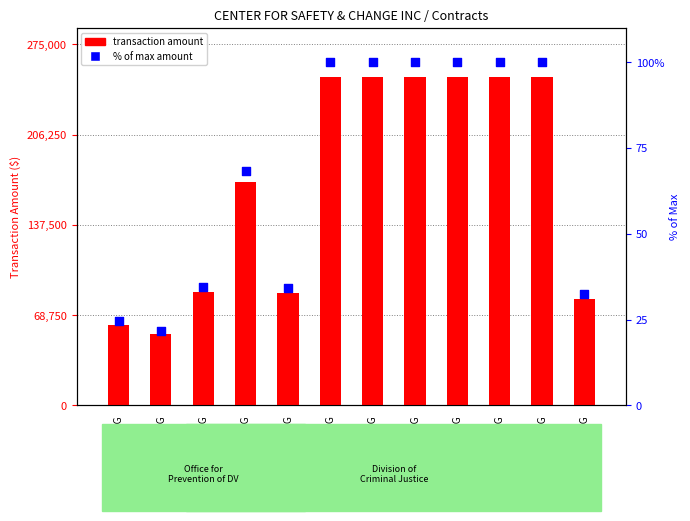

Which series has the widest spread of Y values?

transaction amount